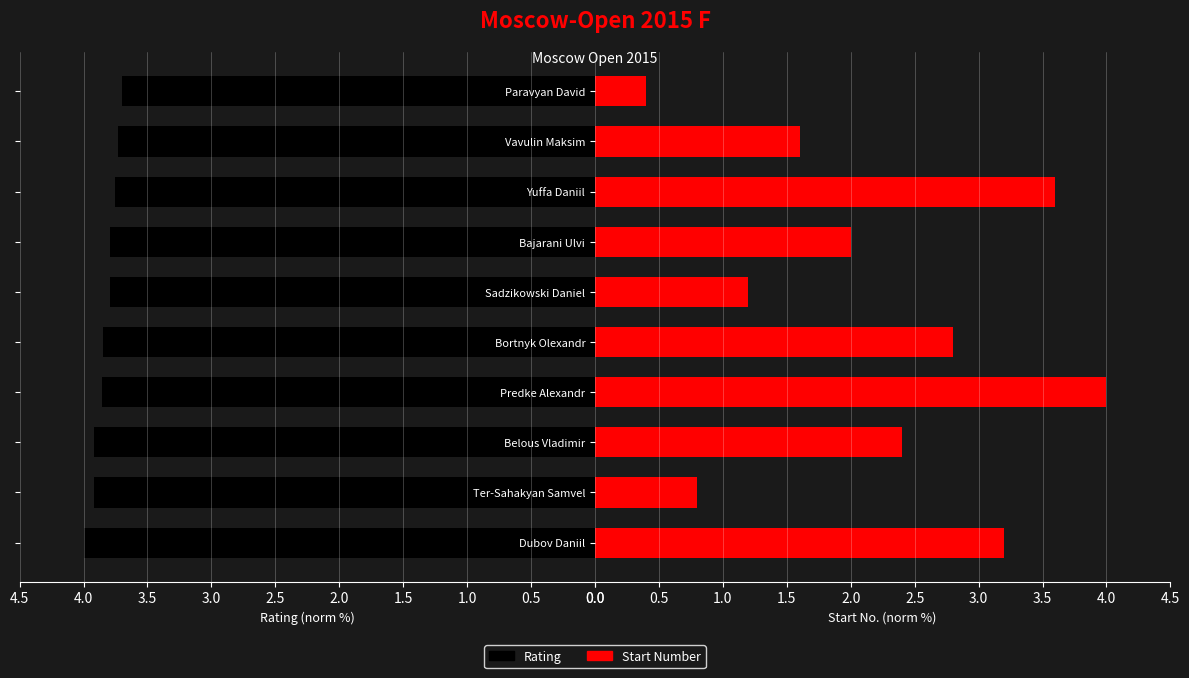

What is the minimum value shown in the chart?

0.4